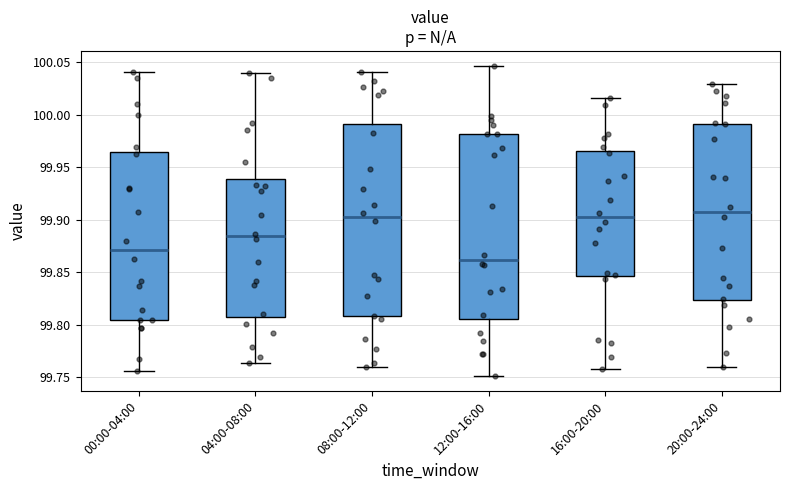

Which box's median line is the lowest?

12:00-16:00